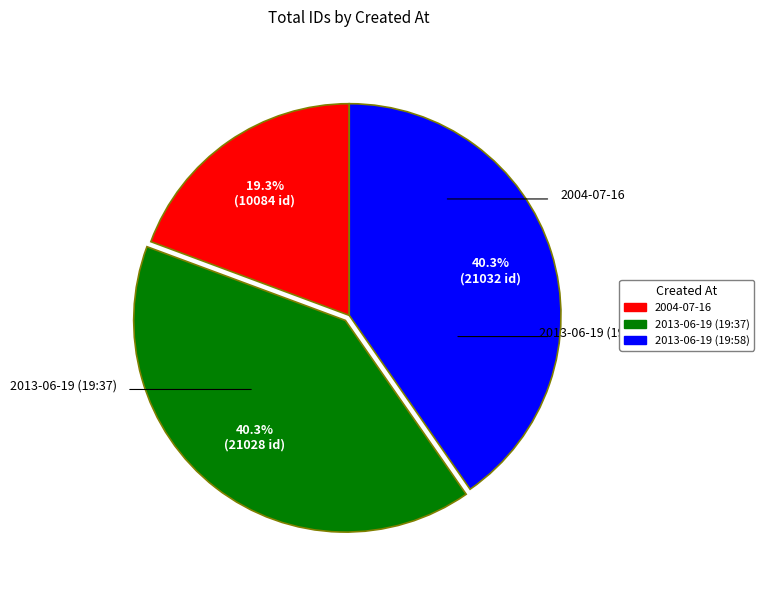

How many segments does this pie chart have?

3